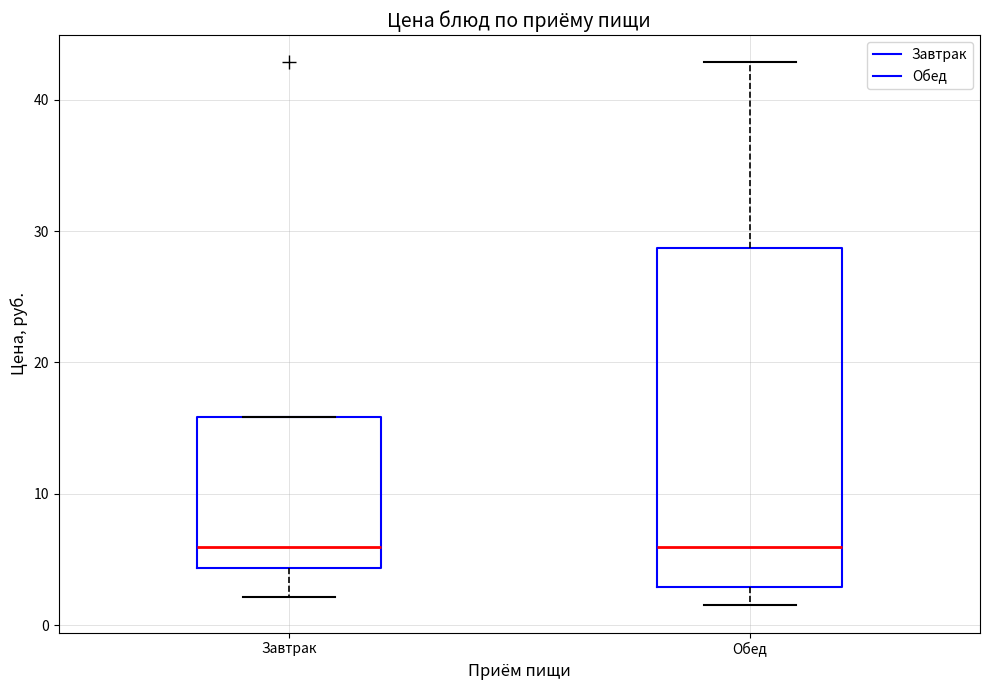

Which box is the tallest, from its lower edge to its upper edge?

Обед